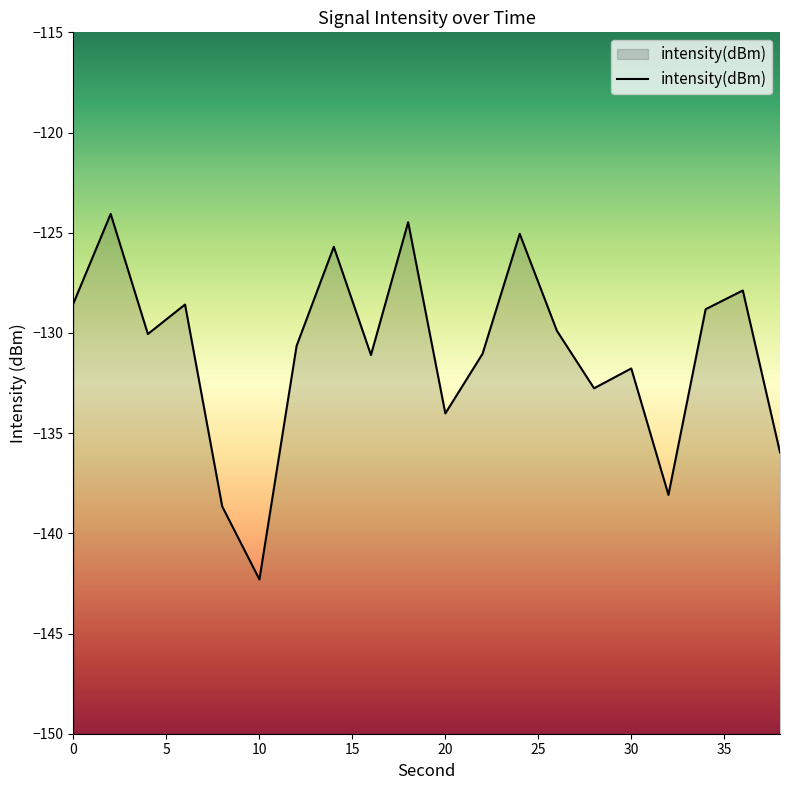

Which category has the lowest value across all series?

10